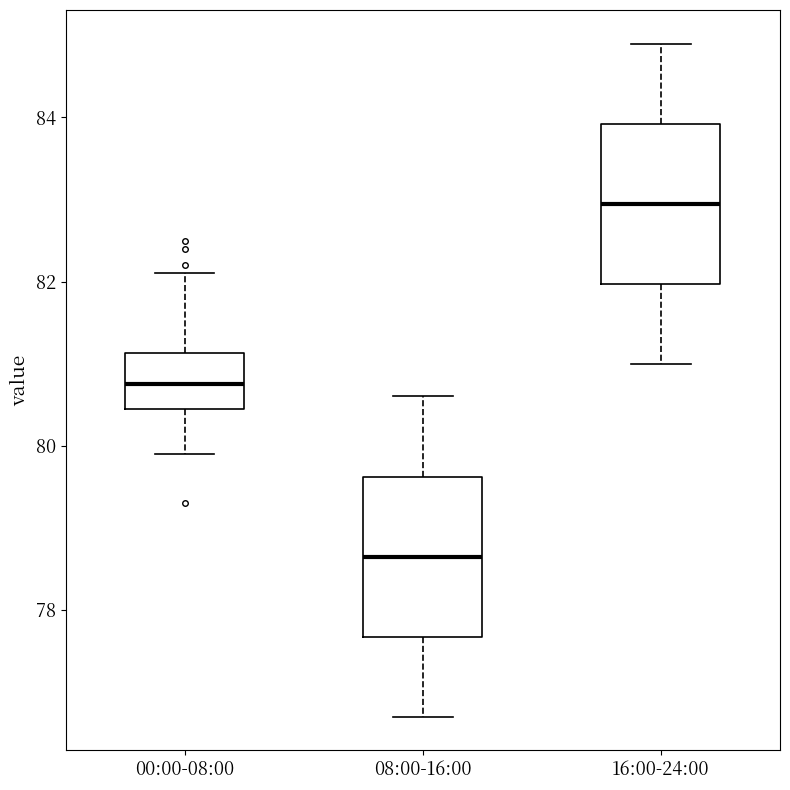

Which box has the highest median line?

16:00-24:00